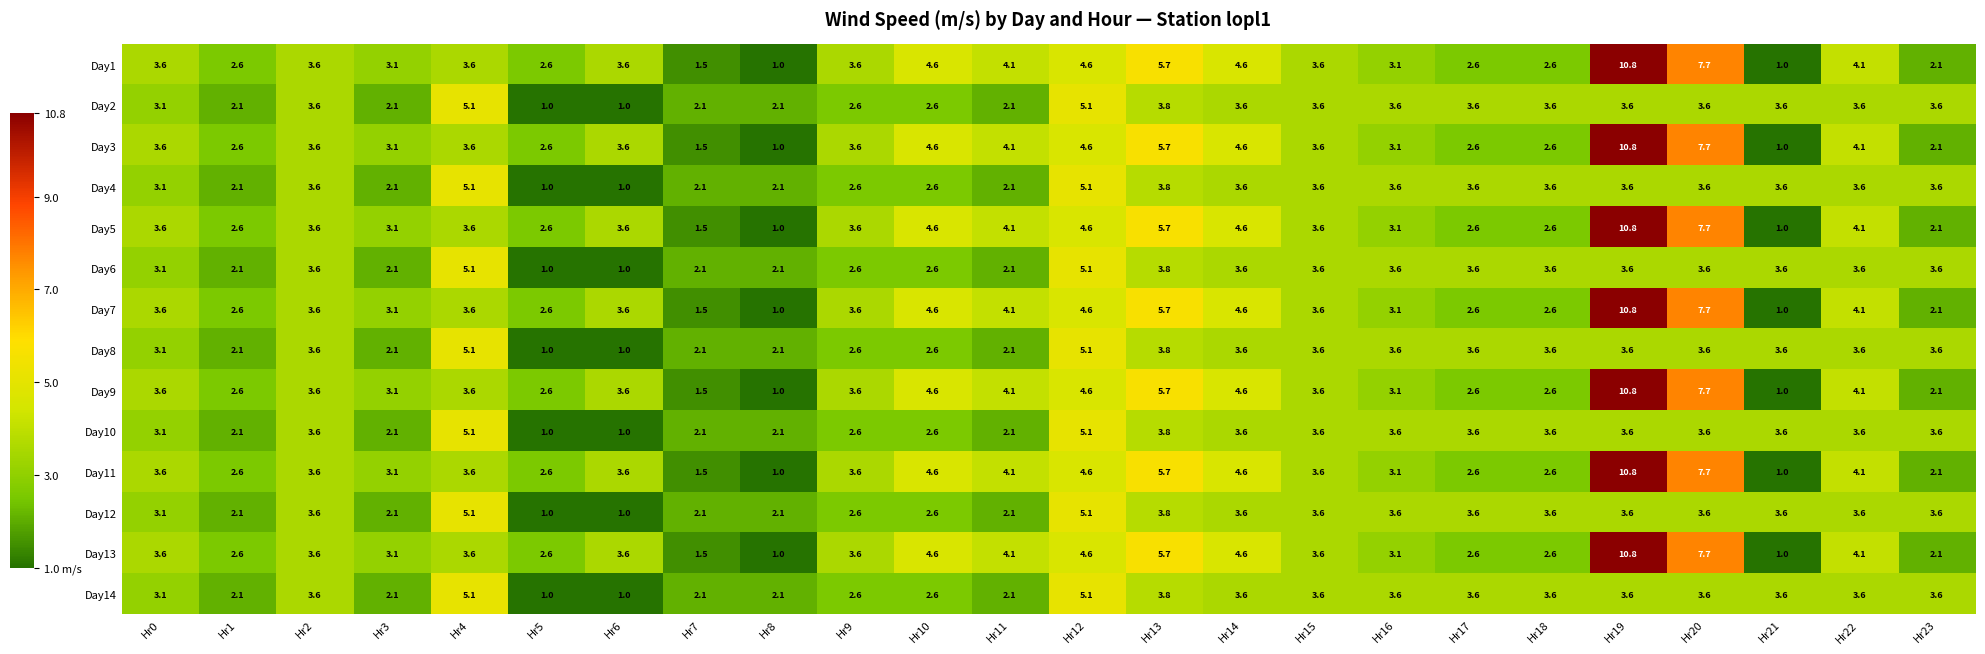

At which category does the chart reach its peak across all series?

Hr19